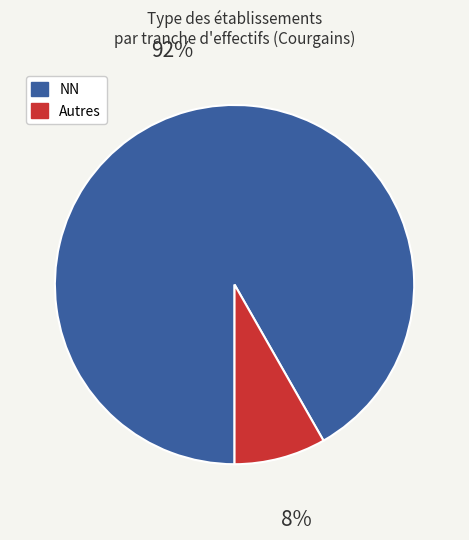

The Autres slice represents 8% of the pie. True or false?

True